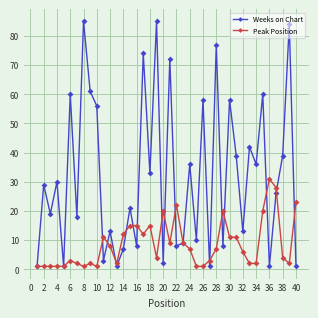

Which series has the largest total across all categories?

Weeks on Chart